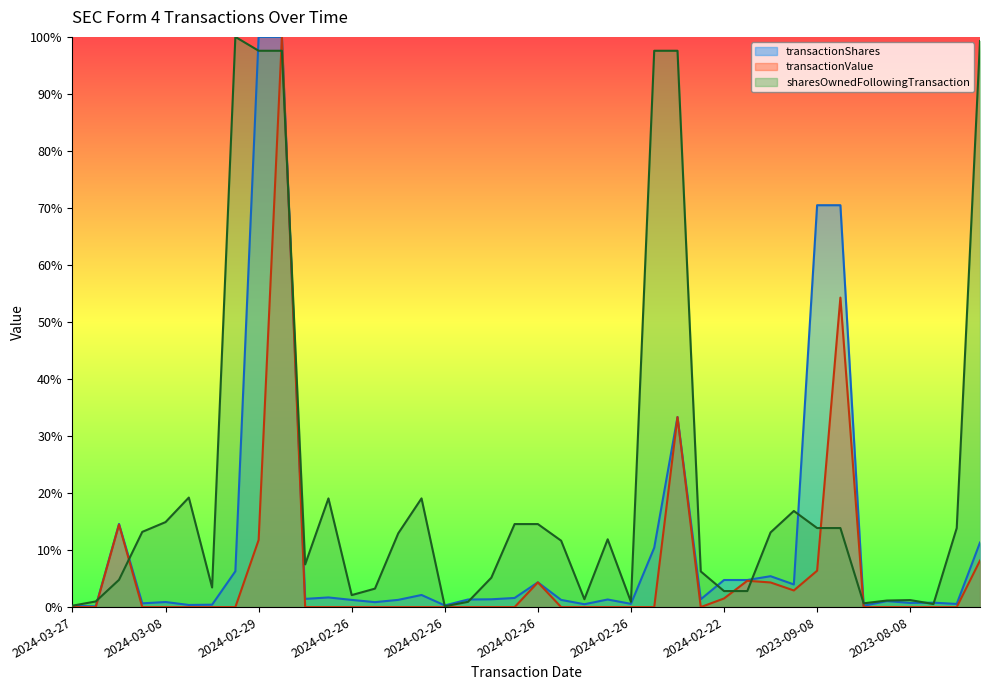

True or false: transactionShares and transactionValue intersect in this chart.

False